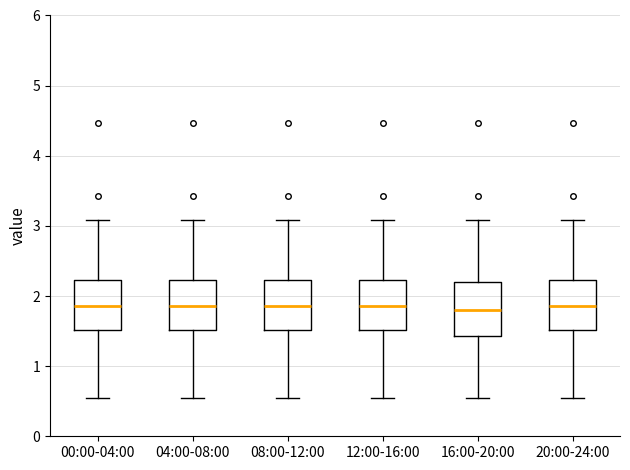

Reading left to right, read every box against the y-axis: the position of its median line, the range the box covers, and the ends of its whiskers. The values are not printed on the chart, so give them approximately, as read against the axis.

00:00-04:00: median 1.9, box 1.5 to 2.2, whiskers 0.6 to 3.1
04:00-08:00: median 1.9, box 1.5 to 2.2, whiskers 0.6 to 3.1
08:00-12:00: median 1.9, box 1.5 to 2.2, whiskers 0.6 to 3.1
12:00-16:00: median 1.9, box 1.5 to 2.2, whiskers 0.6 to 3.1
16:00-20:00: median 1.8, box 1.4 to 2.2, whiskers 0.6 to 3.1
20:00-24:00: median 1.9, box 1.5 to 2.2, whiskers 0.6 to 3.1